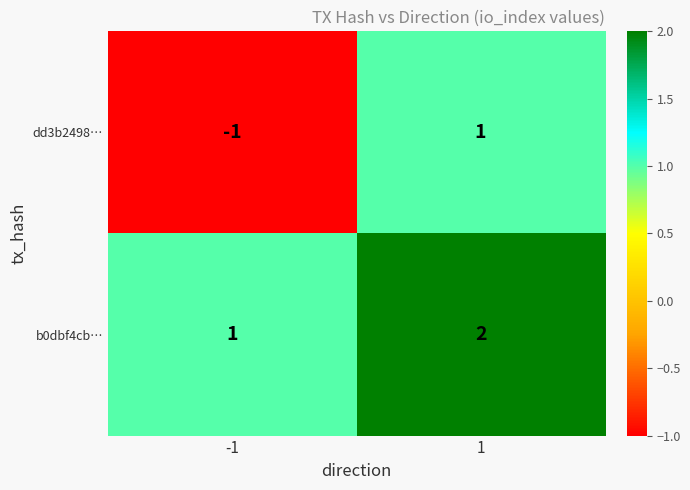

True or false: b0dbf4cb… has a value of 2 at 1.

True